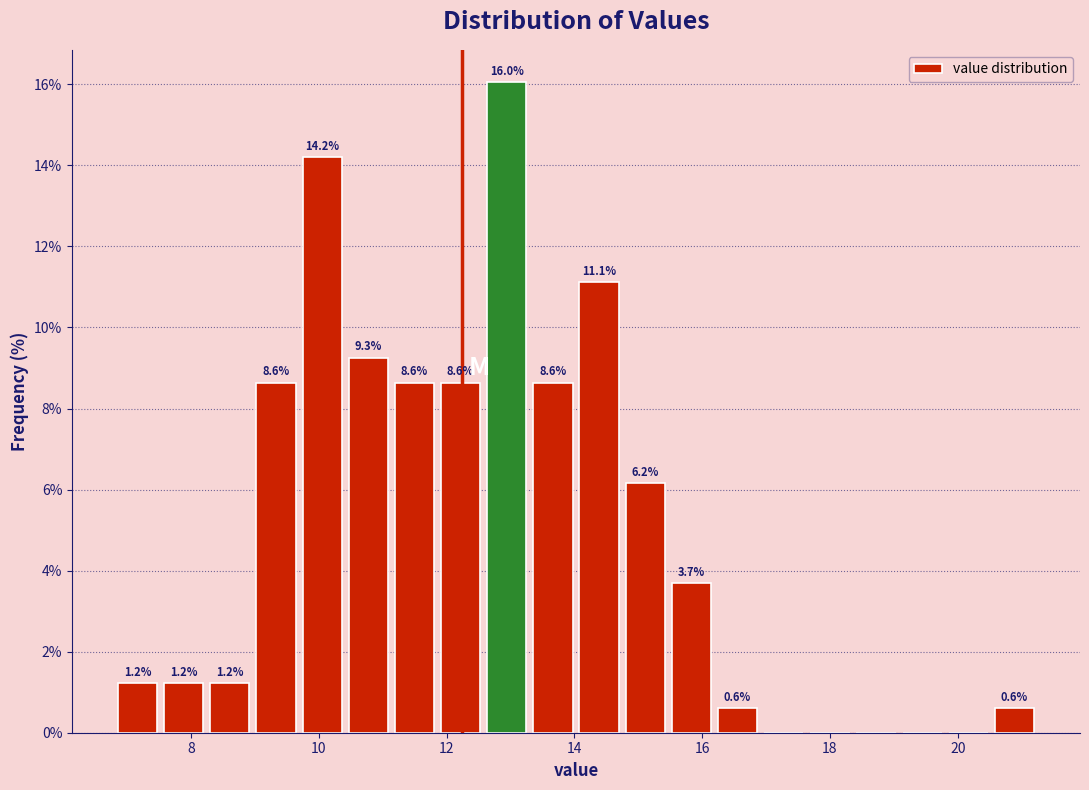

Read against the x-axis, roughly where is the centre of the tallest bar?

13.0